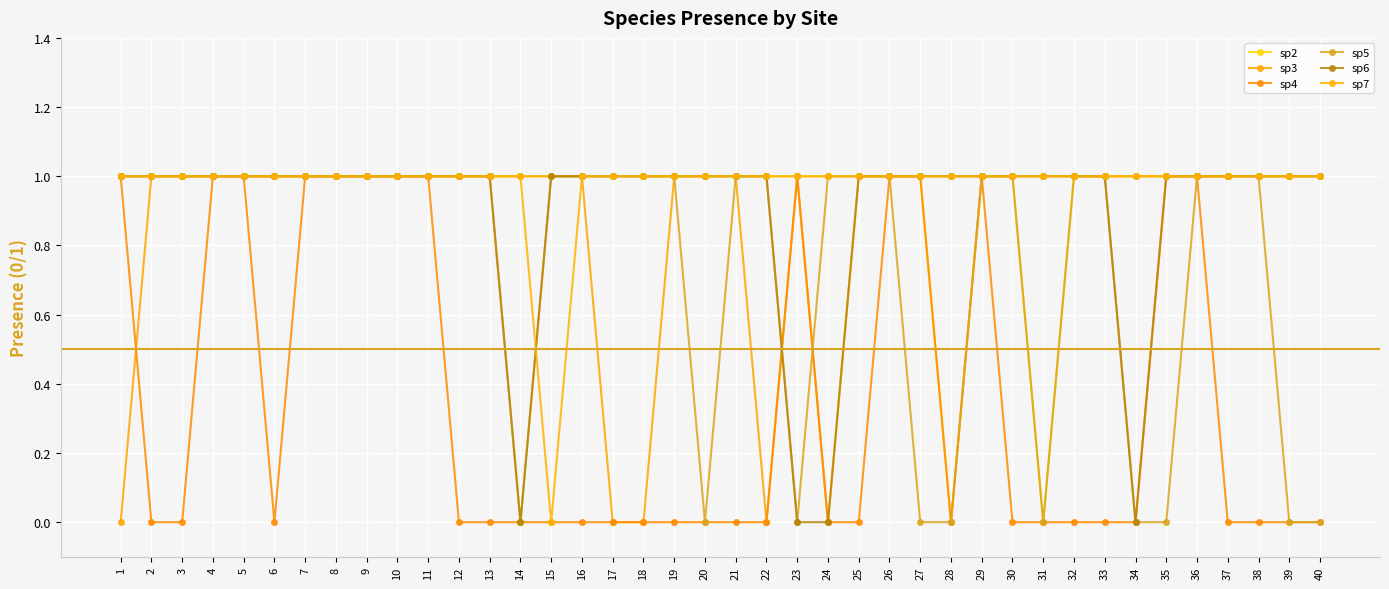

Count the number of data series in this chart.

6